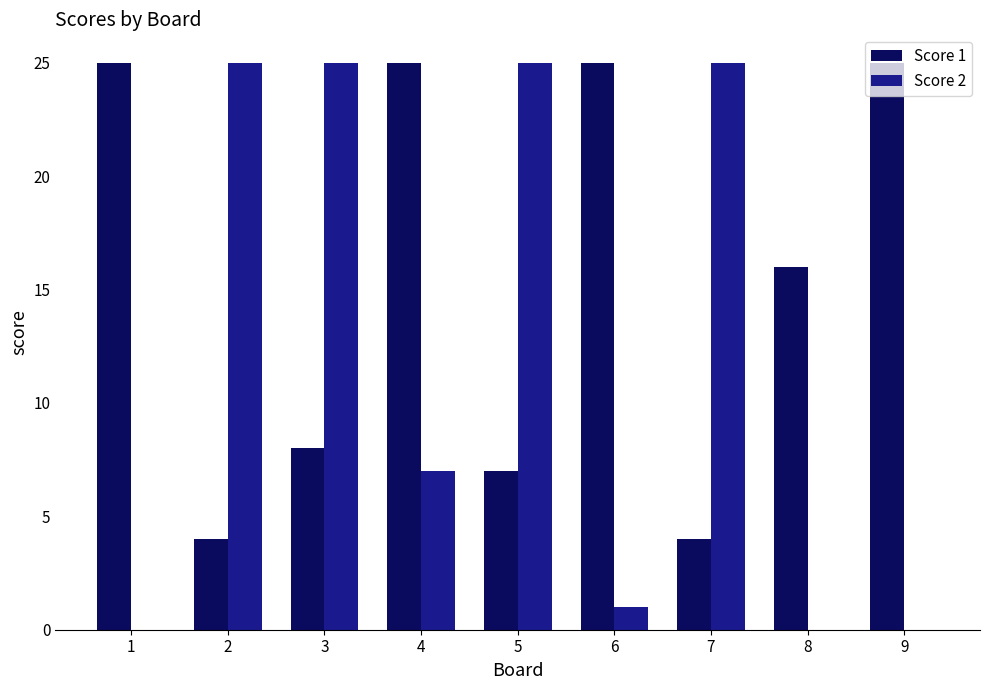

Between 2 and 6, which series saw the biggest shift?

Score 2